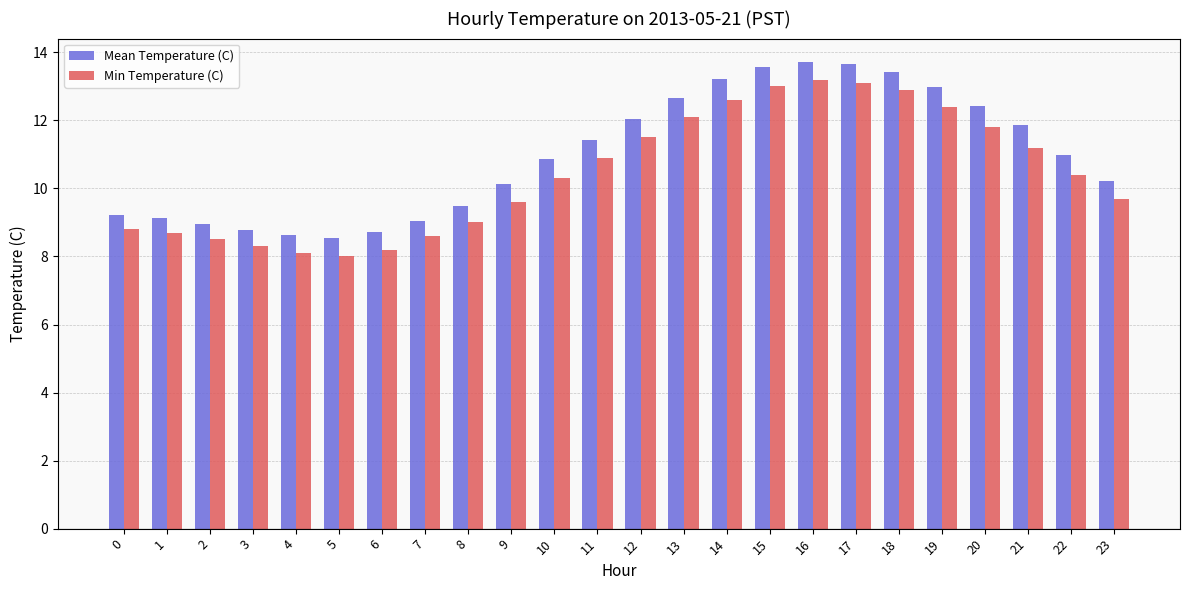

How many distinct data groups are displayed?

2